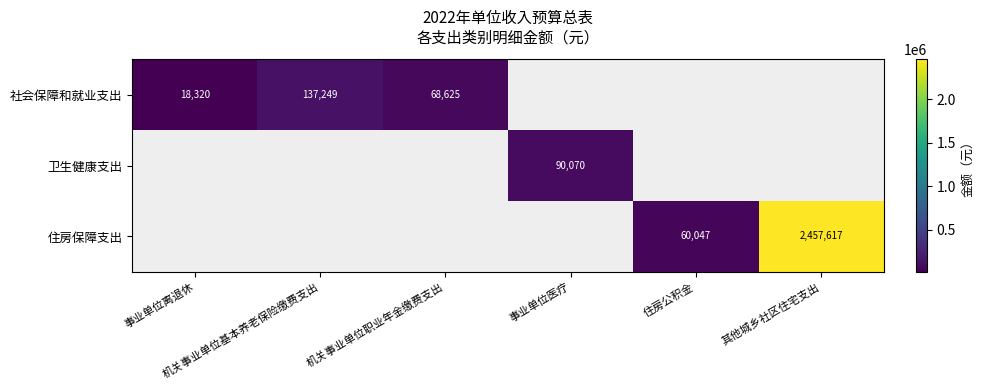

What is the maximum value shown in the chart?

2457616.8